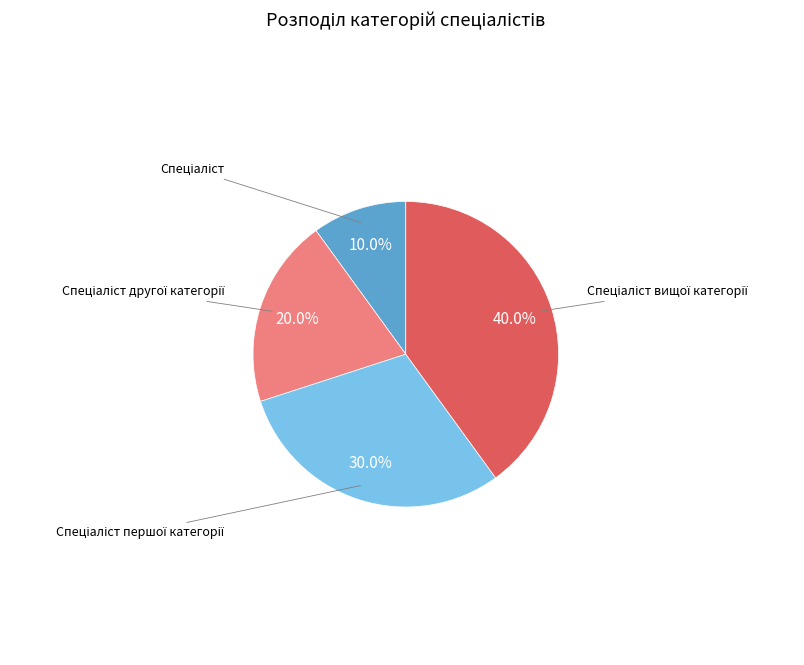

How many slices are in this pie chart?

4